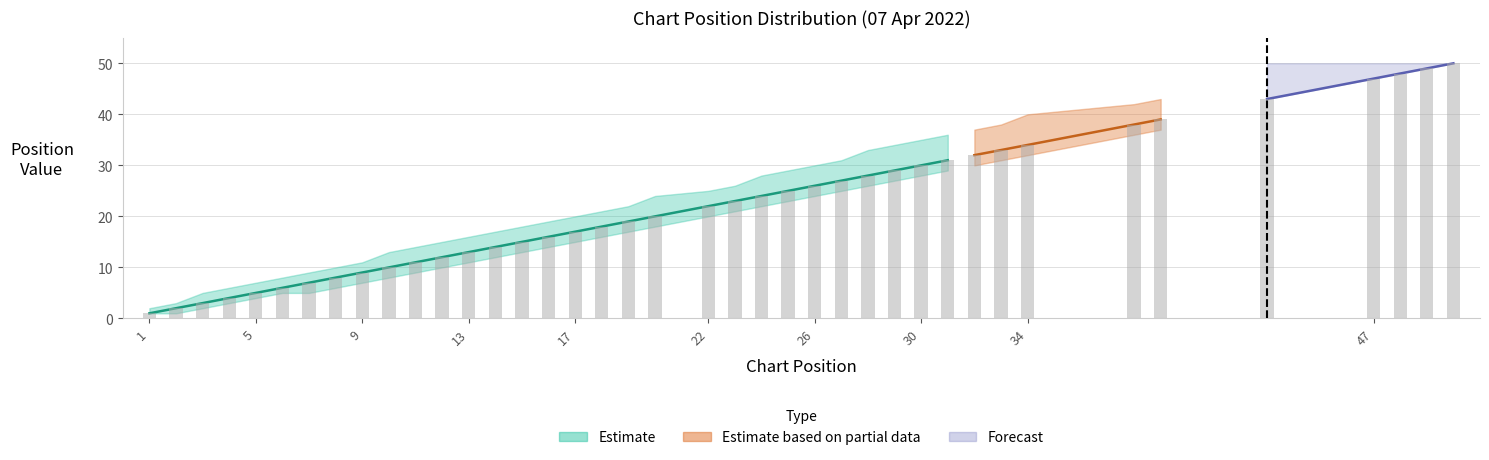

True or false: Lower_Forecast has a value of 49 at 49.

True